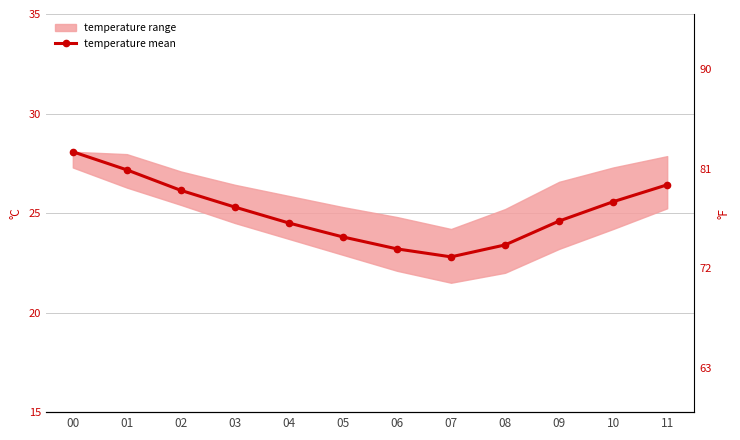

Does the chart display data point markers on the line(s)?

Yes